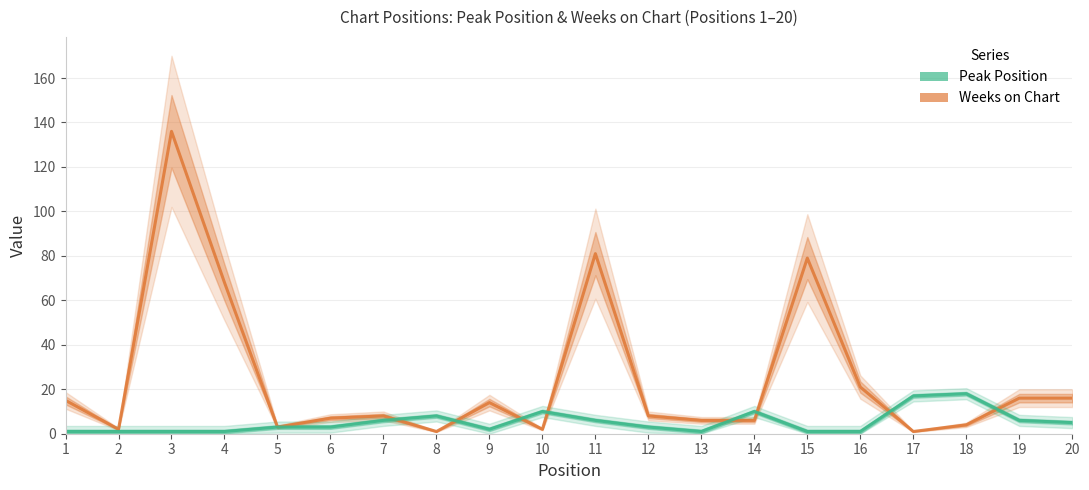

Which series has the largest total across all categories?

Weeks on Chart